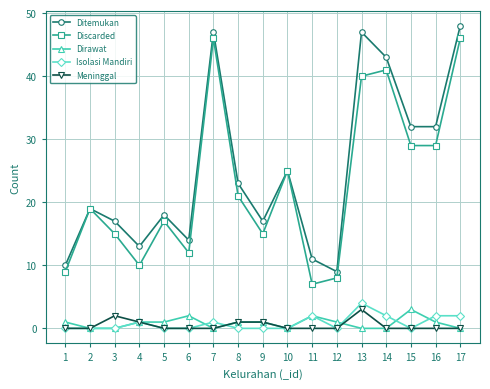

What is the value of the Discarded point at the 1st from the left?

9